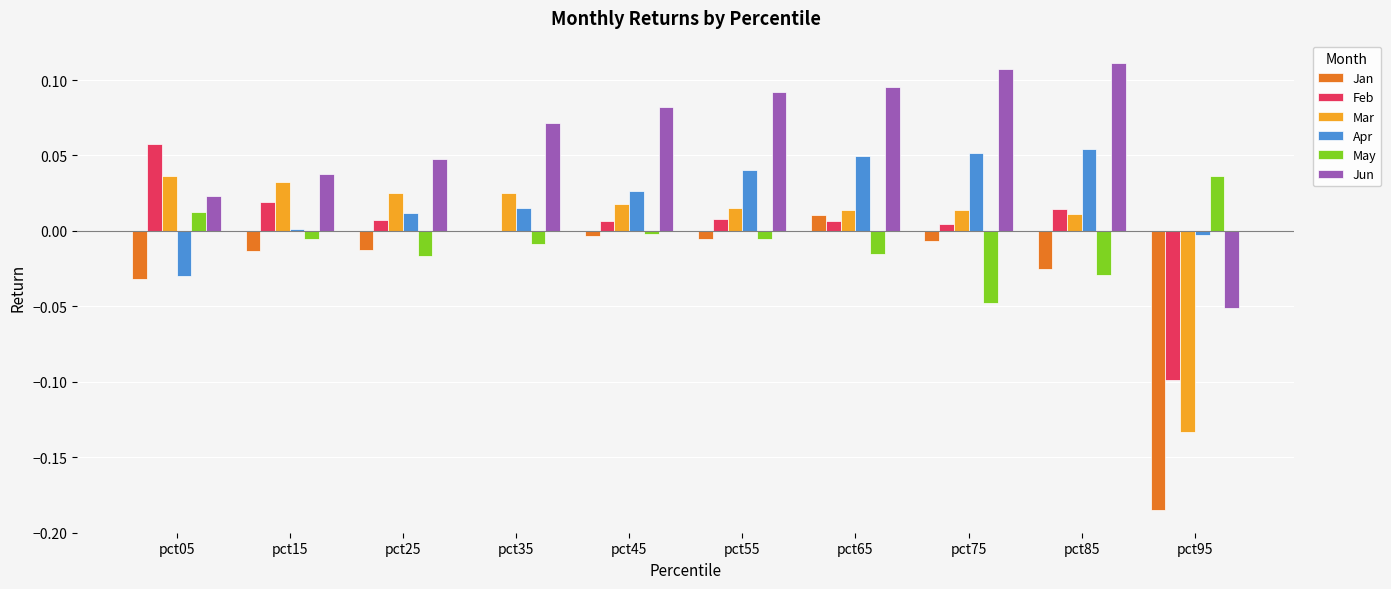

Is the value of Jun at pct15 greater than the value of Apr at pct05?

Yes